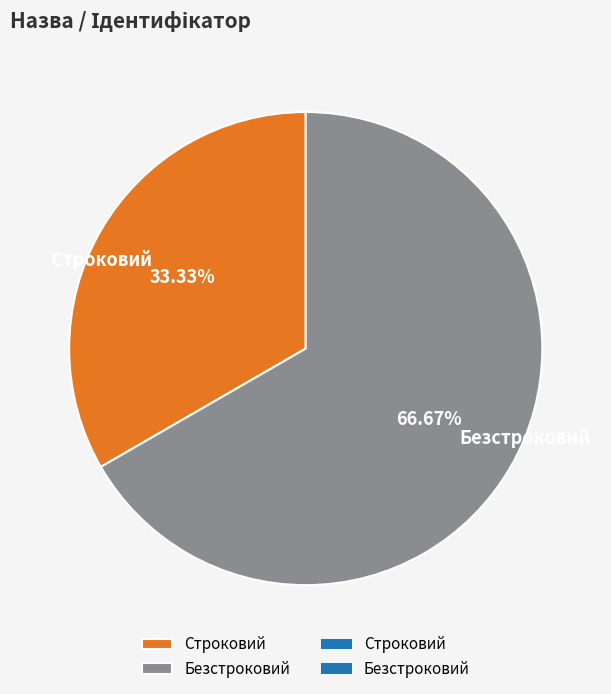

Rank the categories by value from highest to lowest.

Безстроковий, Строковий